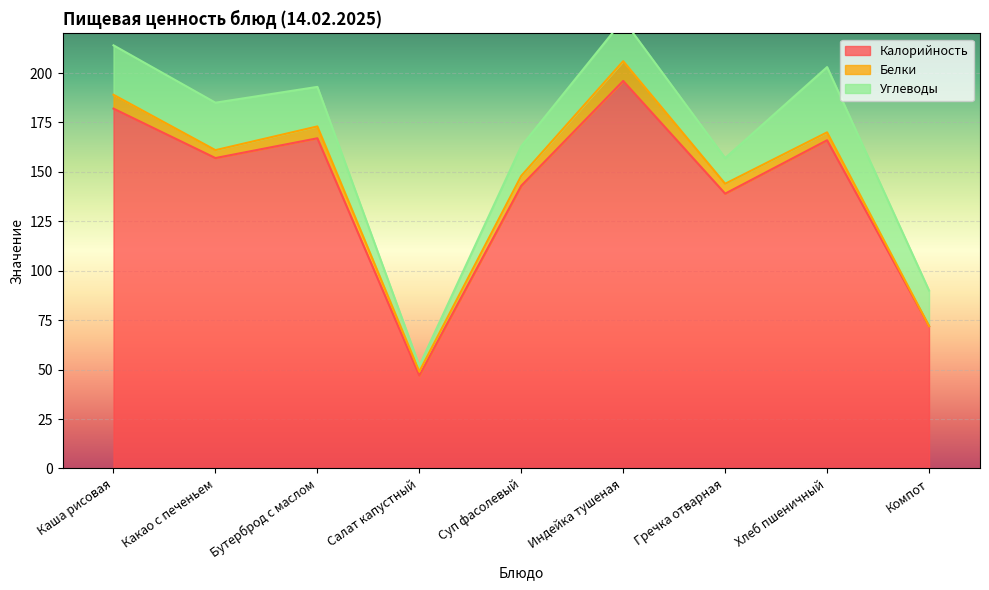

What is the sum of the Белки values at Суп фасолевый and Какао с печеньем?

9